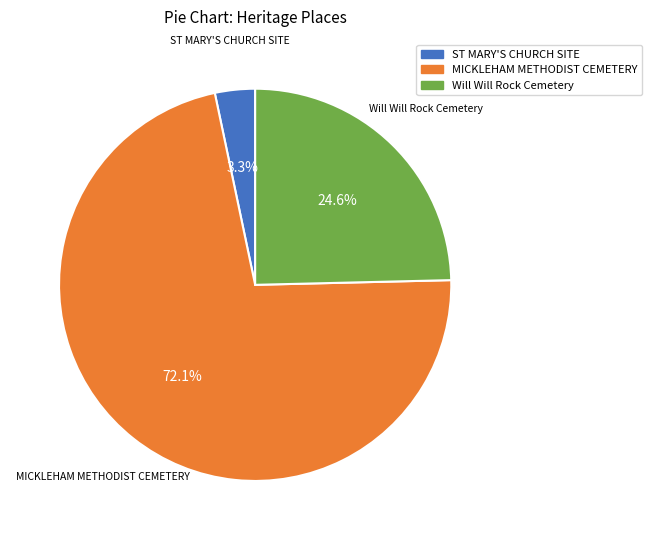

Is there any slice that represents more than half of the pie?

Yes